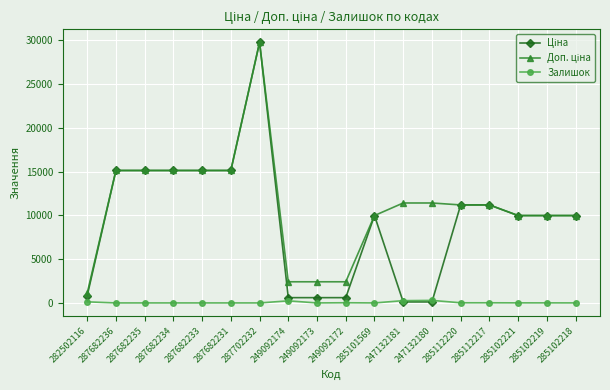

True or false: Залишок has more than 1 interior local peaks.

True